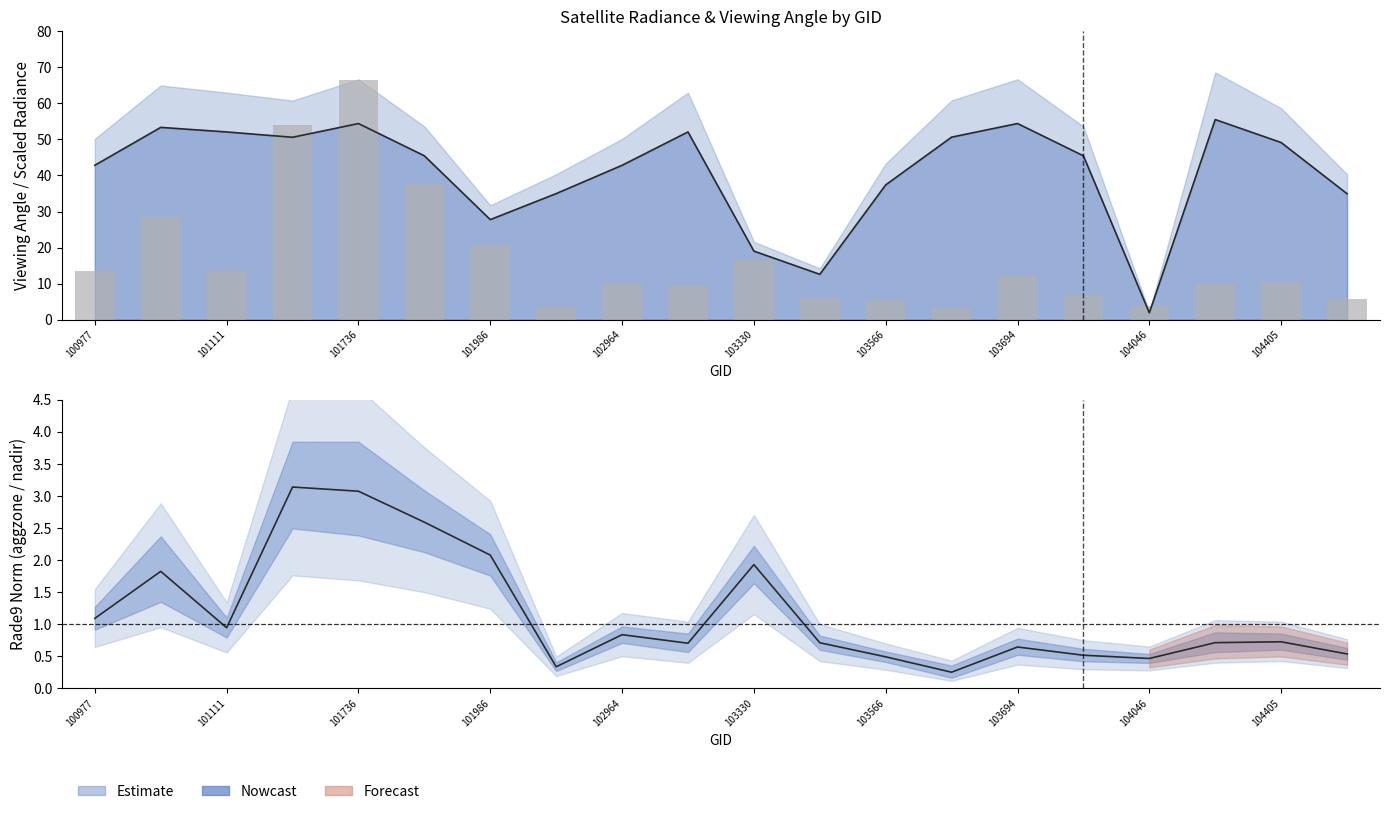

At which category does the chart reach its minimum across all series?

13